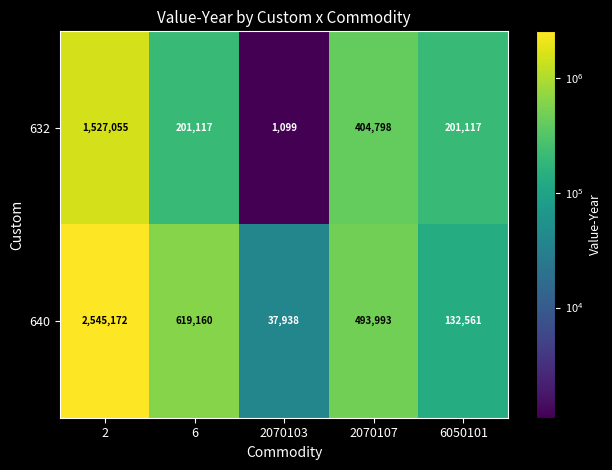

Which series has the widest spread of values?

640